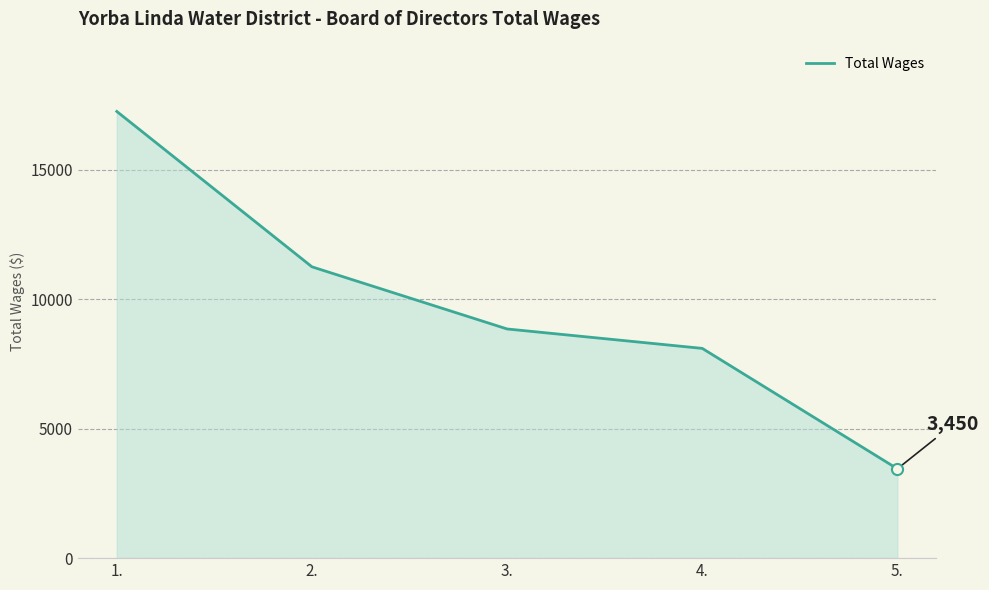

Reading left to right, what are all the values shown in this chart?

1.=17250	2.=11250	3.=8850	4.=8100	5.=3450